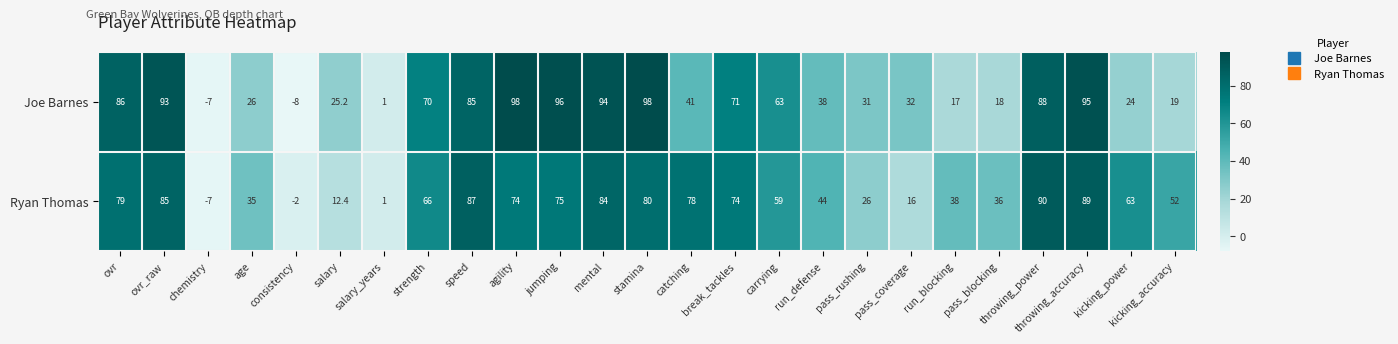

What is the sum of the Joe Barnes values at salary_years and jumping?

97.0